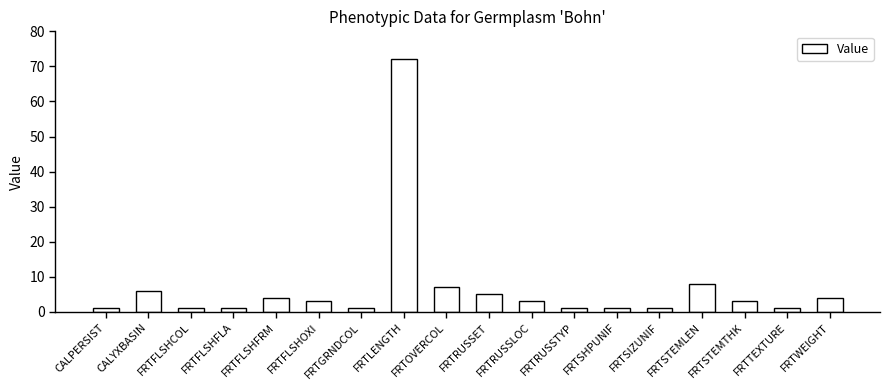

What is the value of the 17th bar from the left?

1